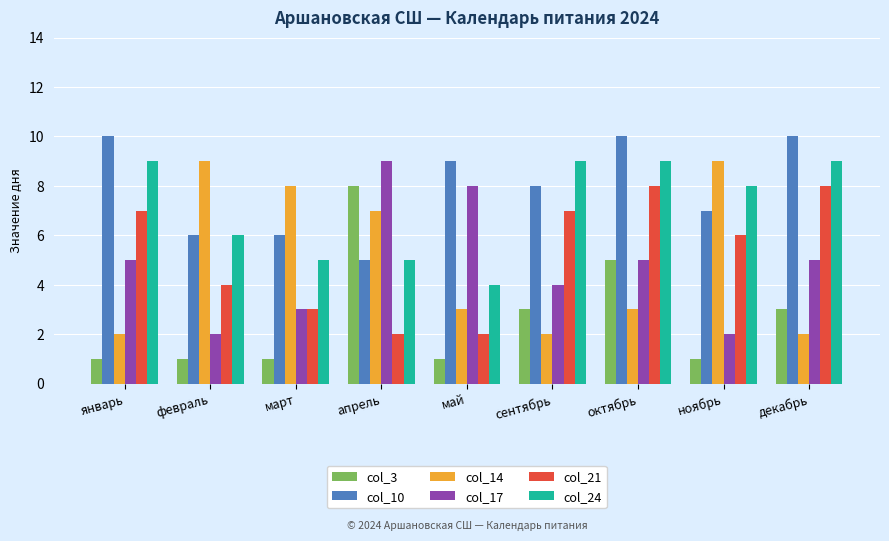

What is the label of the 6th bar from the right?

апрель